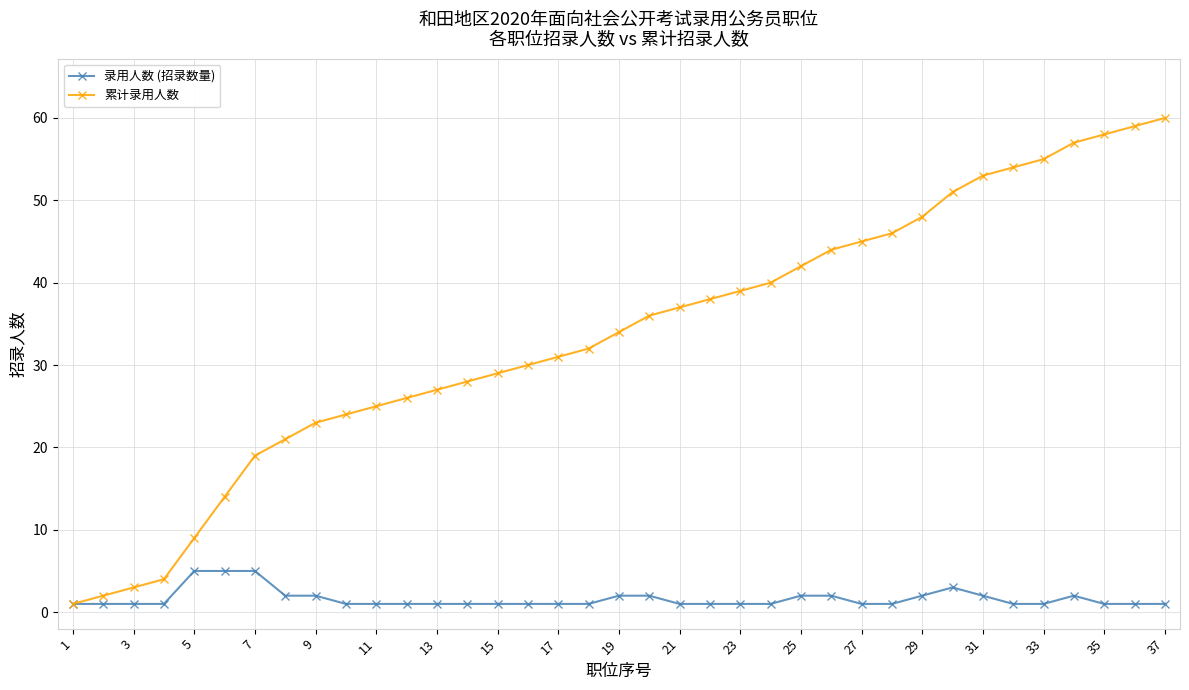

Which series has the largest total across all categories?

累计录用人数